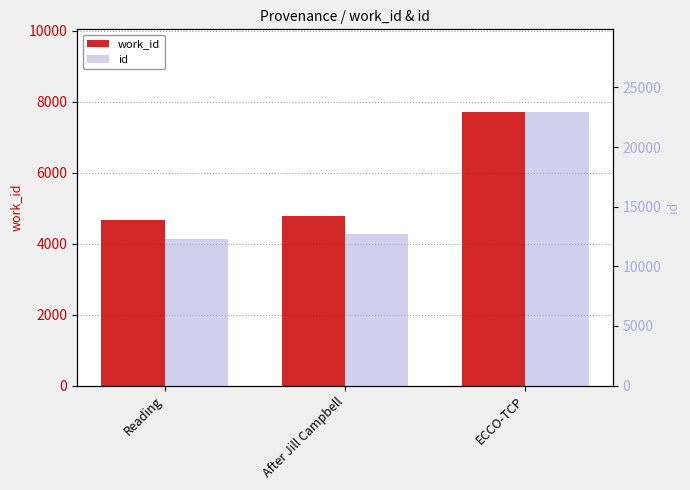

True or false: work_id has a value of 8438 at After Jill Campbell.

False